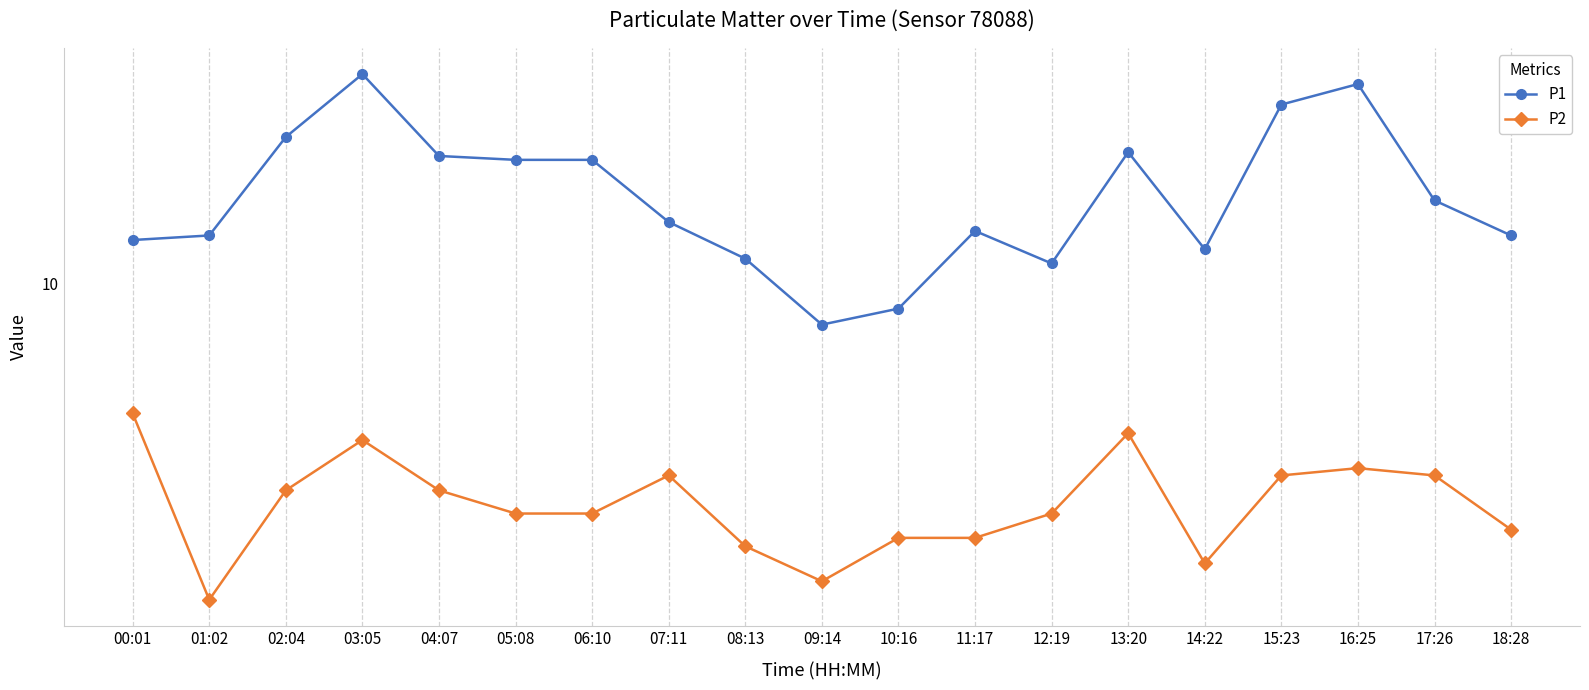

What is the value of the P2 point at the 17th from the left?

6.9